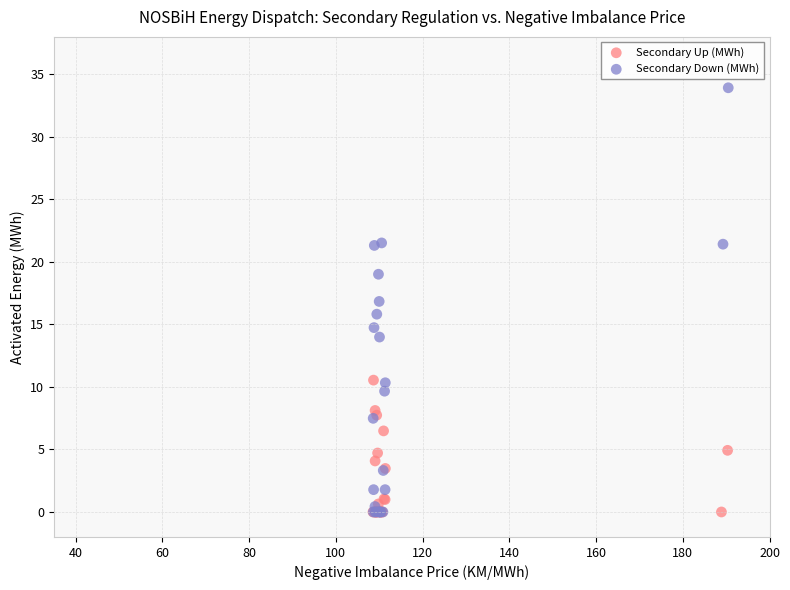

Which series contains the highest Y value?

Secondary Down (MWh)